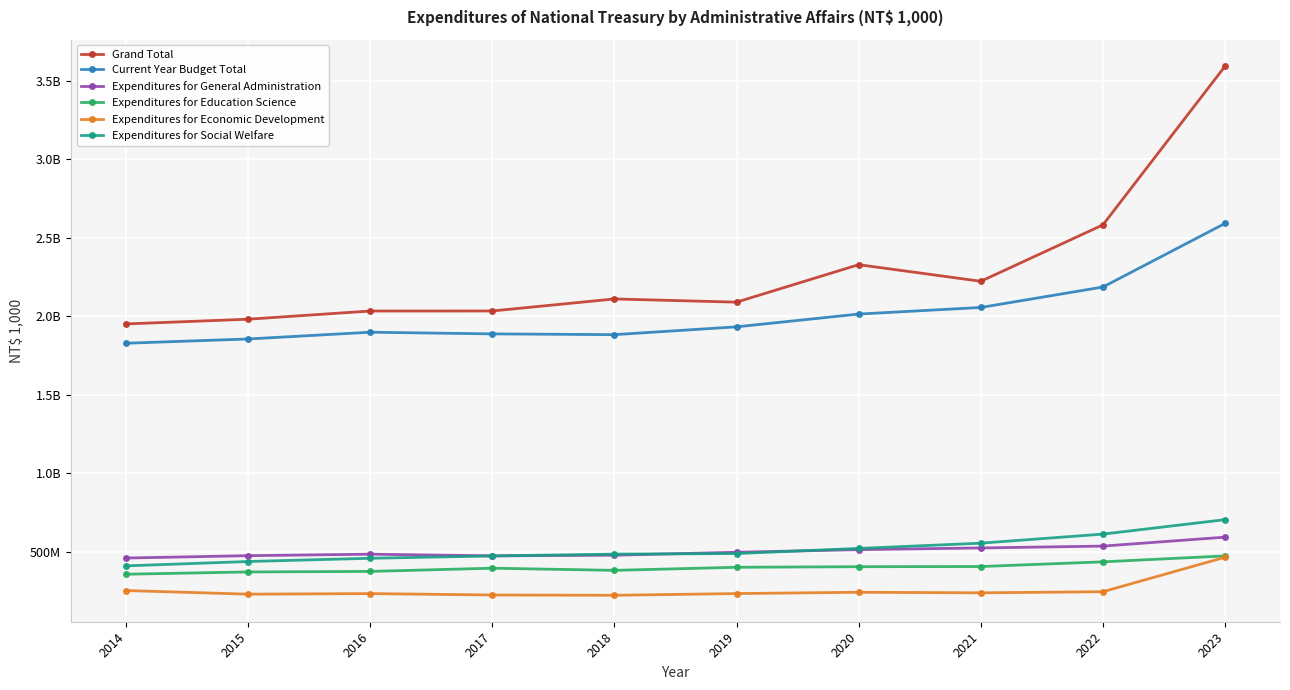

What is the sum of all Expenditures for Economic Development values?

2604828916